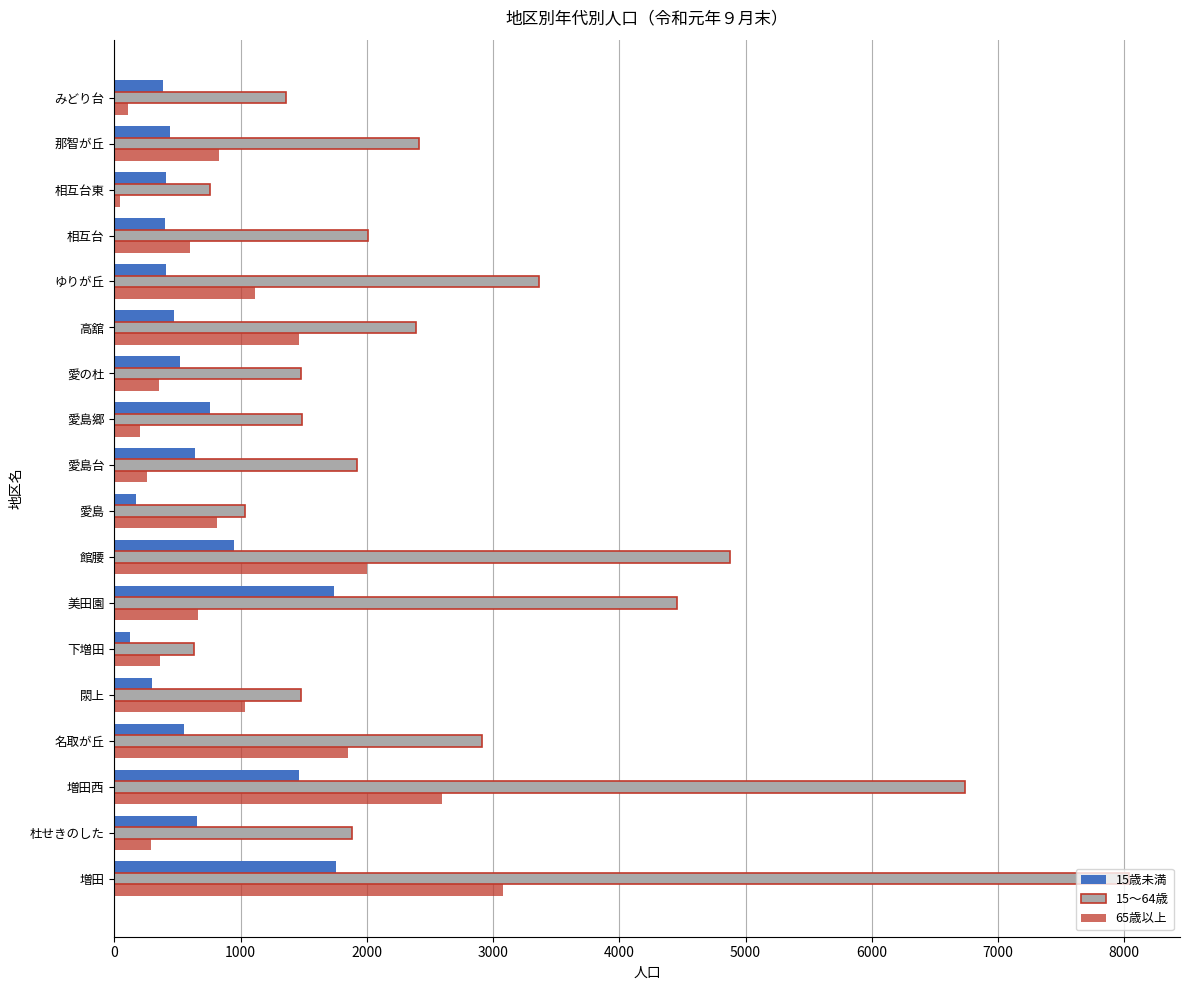

Which series has the largest range (max minus min)?

15～64歳